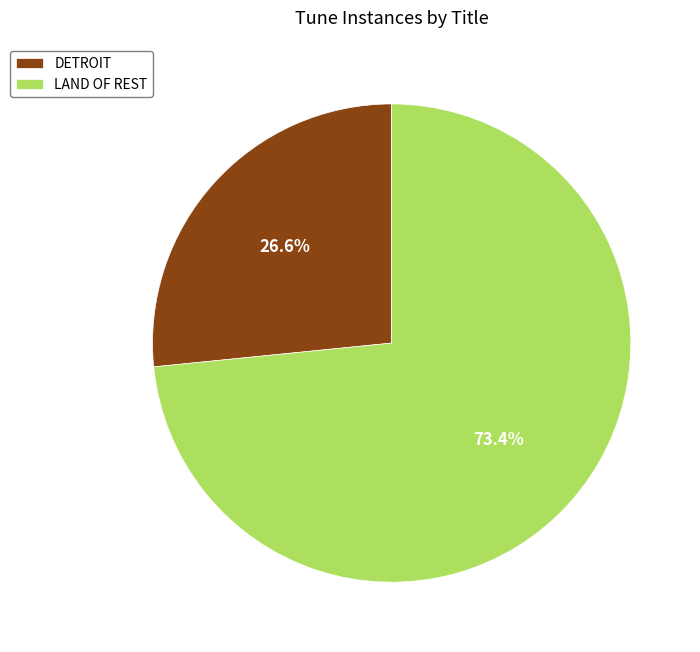

Count the number of slices in the pie.

2